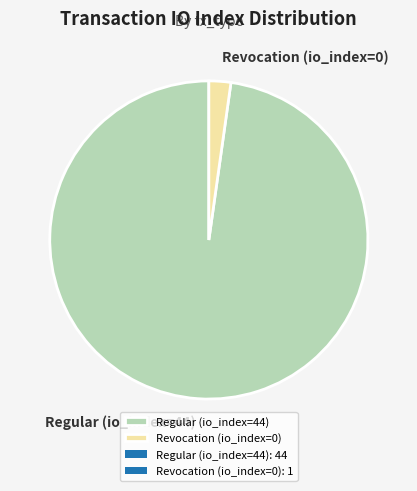

Which has a higher value, Revocation (io_index=0) or Regular (io_index=44)?

Regular (io_index=44)